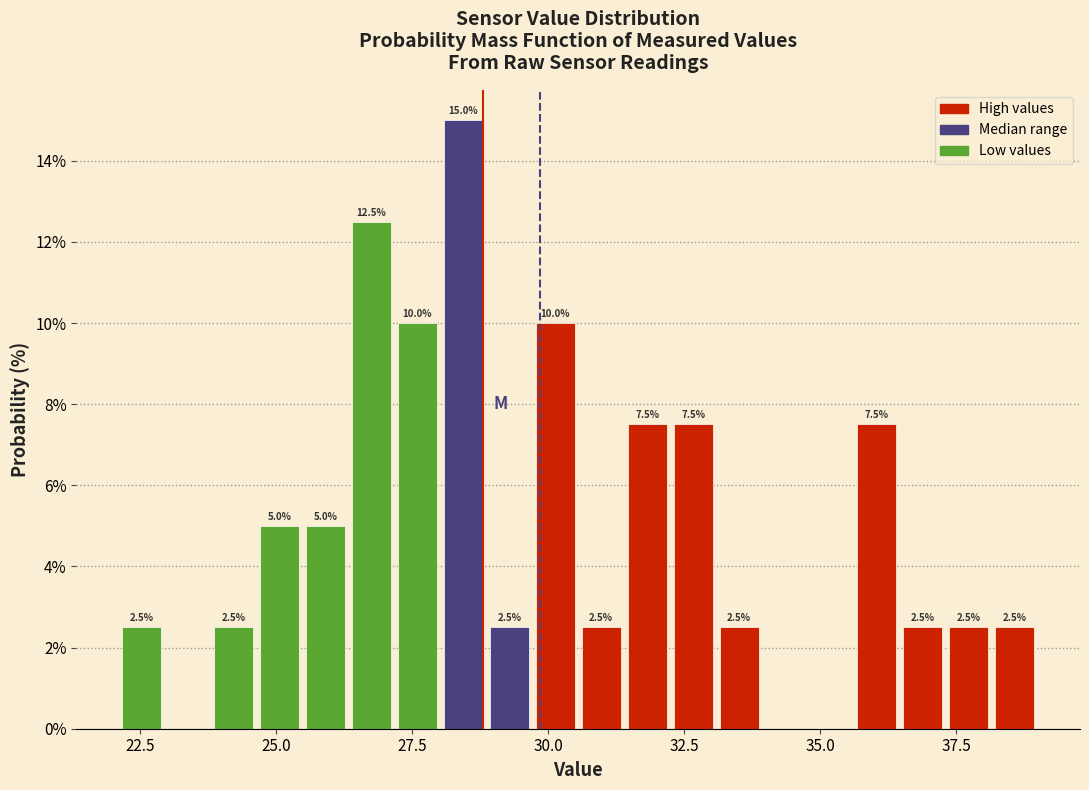

Read against the x-axis, roughly where is the centre of the tallest bar?

28.5